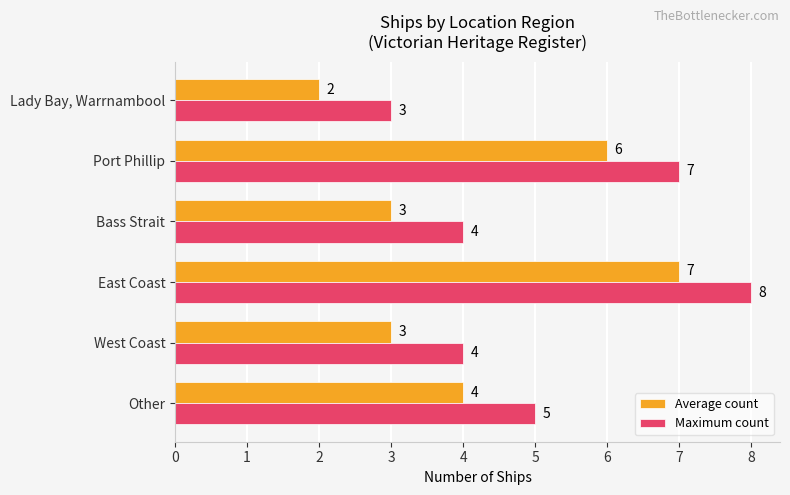

Rank the series by their average value, from lowest to highest.

Average count, Maximum count